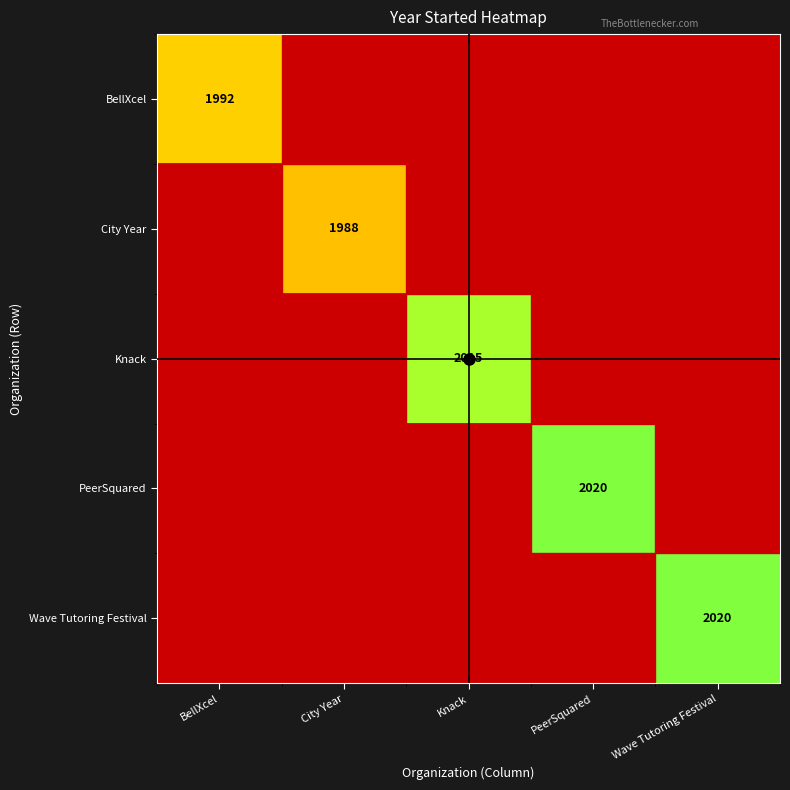

What is the spread (max minus min) of values at City Year?

1988